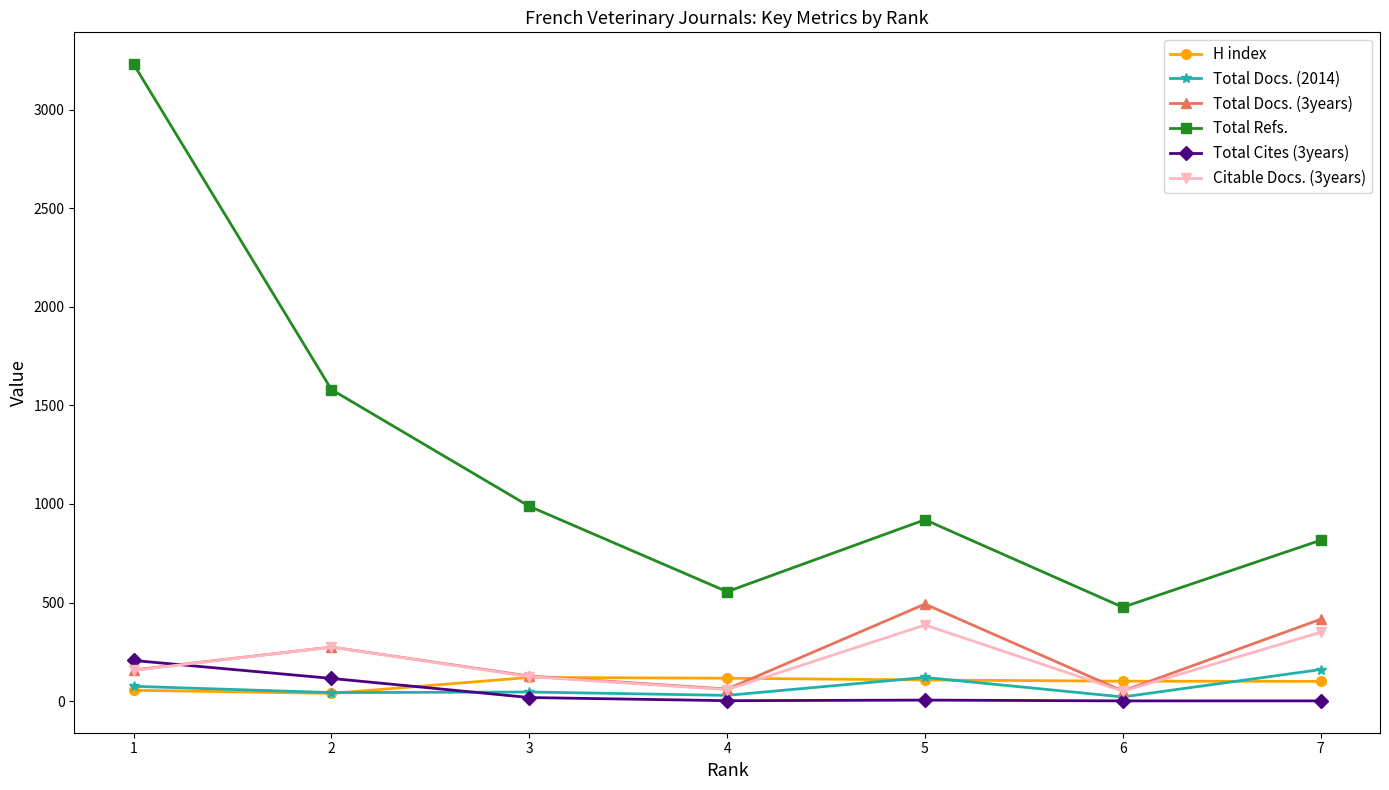

What is the value of the Total Docs. (3years) point at the 7th from the left?

415